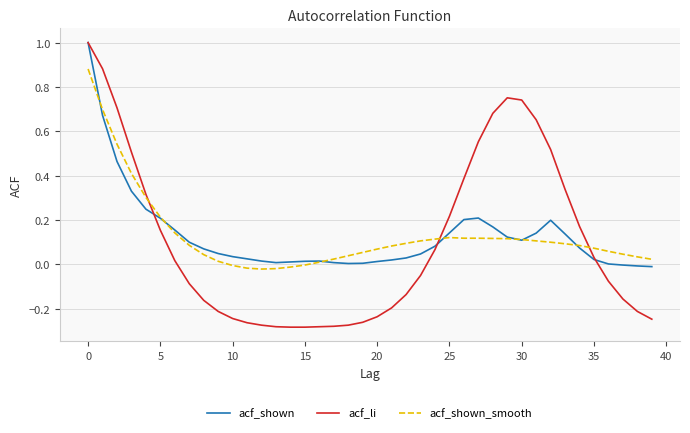

What is the maximum value shown in the chart?

1.0